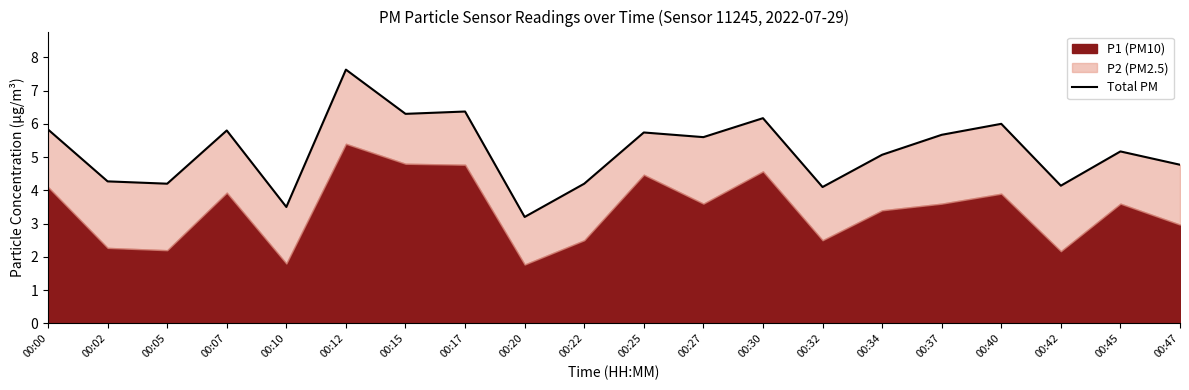

Approximately how many times larger is the value at 00:45 compared to 00:10?

1.5